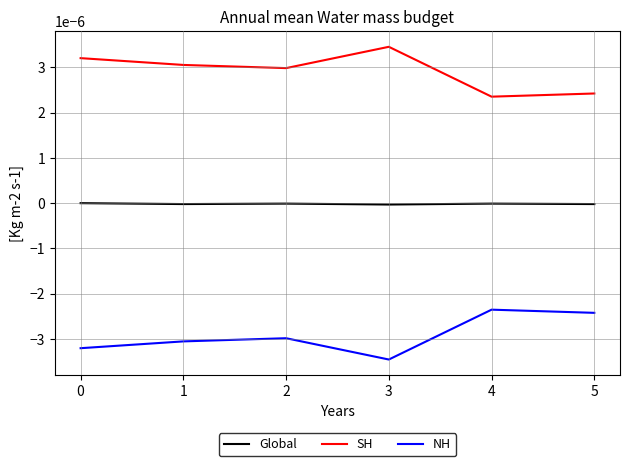

True or false: NH and SH cross at least once.

False